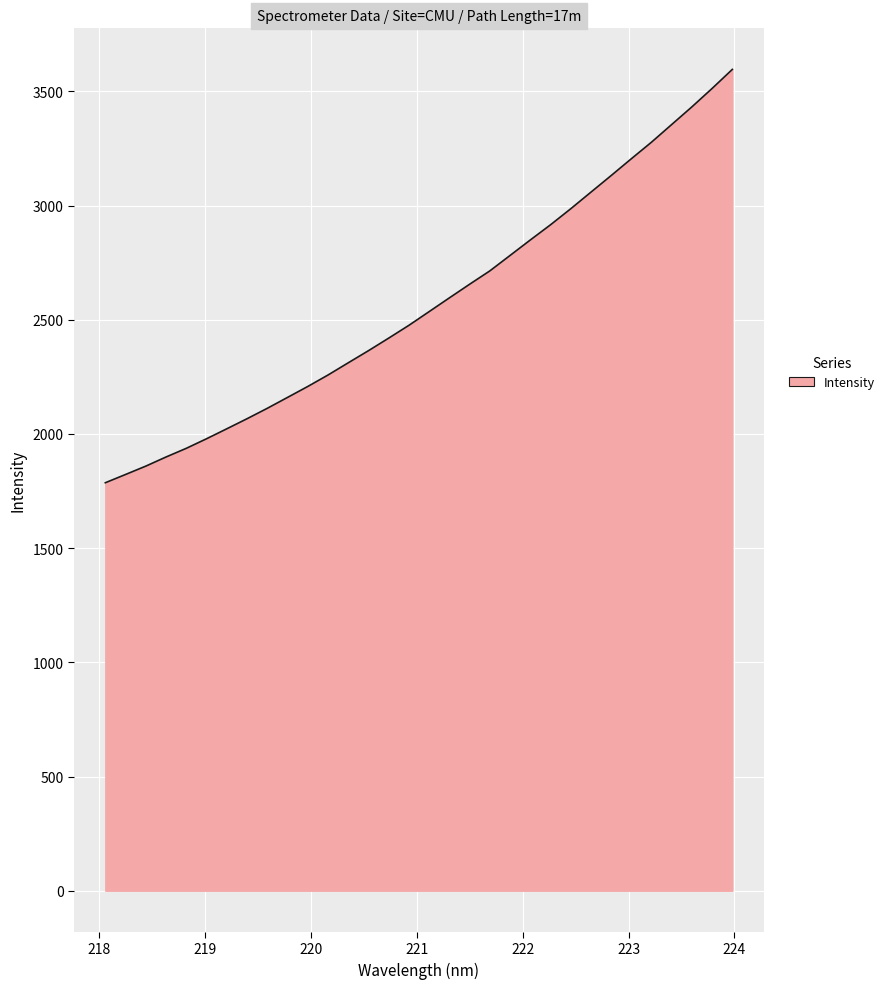

What is the minimum value shown in the chart?

1786.4